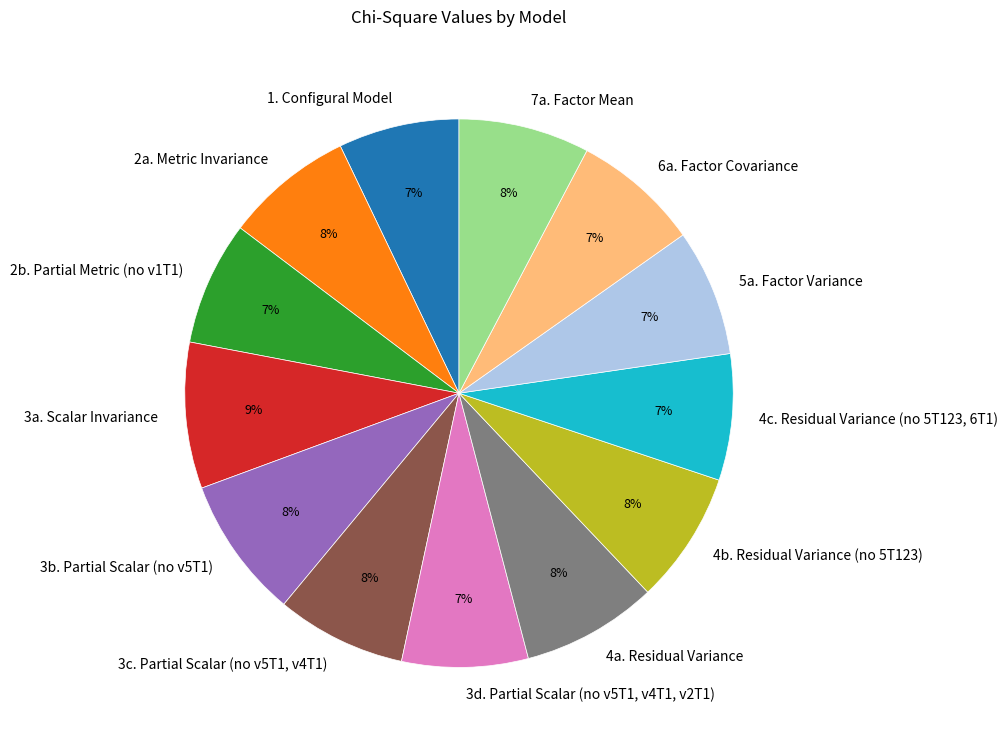

Combined, do 7a. Factor Mean and 3d. Partial Scalar (no v5T1, v4T1, v2T1) account for over 50%?

No